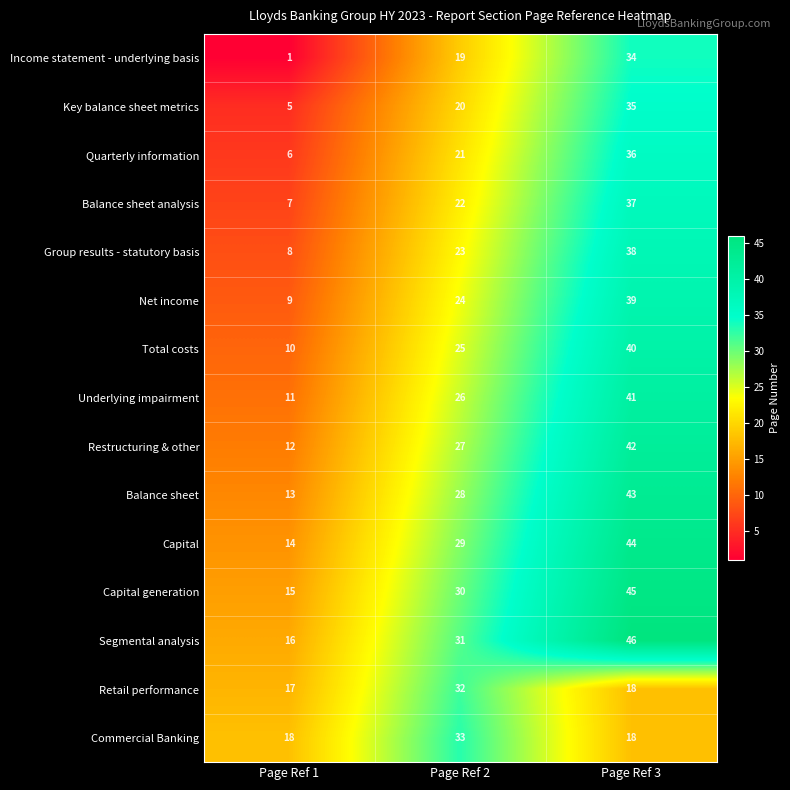

At which label does Capital generation reach its minimum?

Page Ref 1